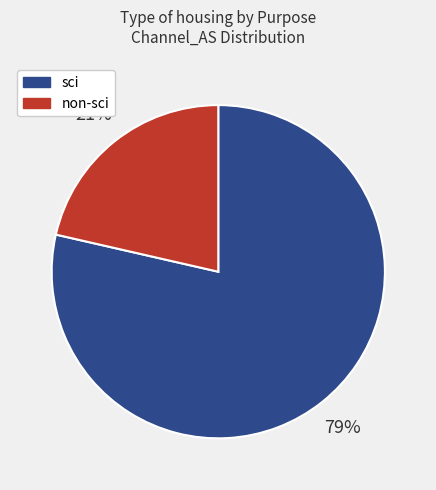

Does any single category account for the majority?

Yes